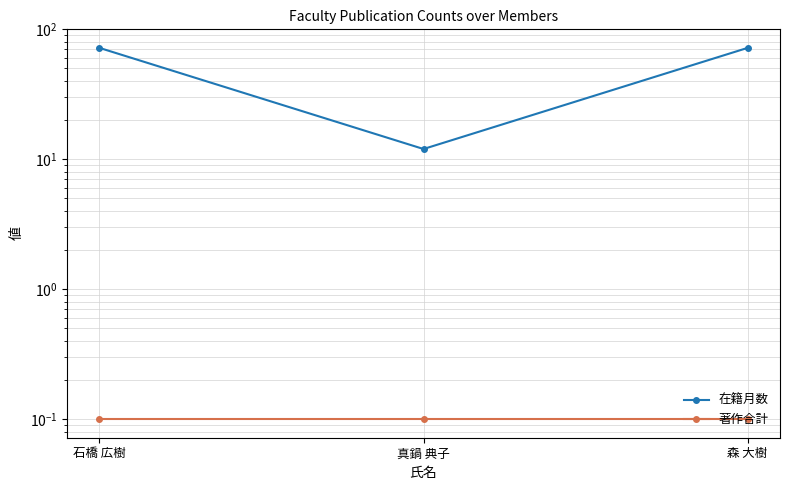

What is the spread (max minus min) of values at 真鍋 典子?

11.9